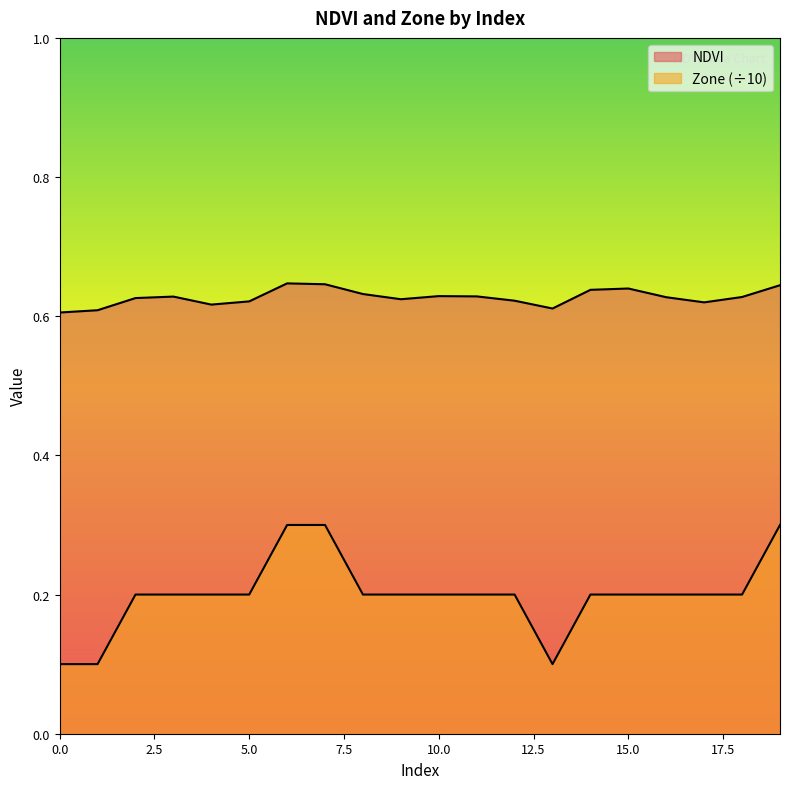

The Zone series shows 0.3 at 6. True or false?

True